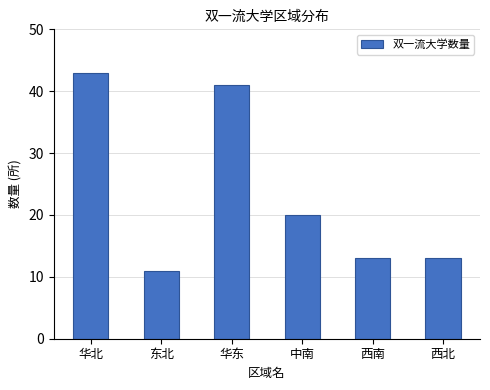

Is it true that the value at 东北 is 18?

False